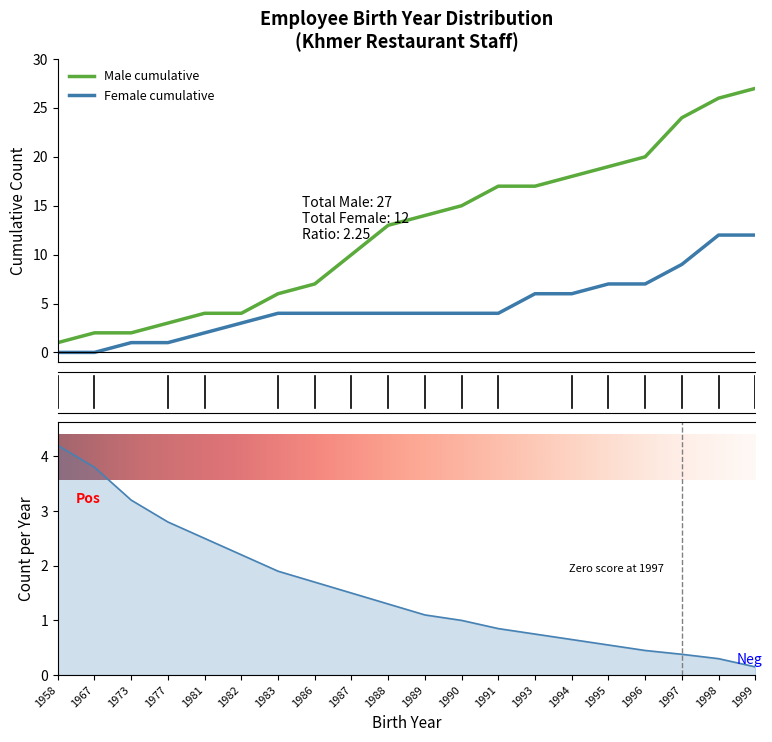

The value of Male at 1988 is 1. True or false?

False